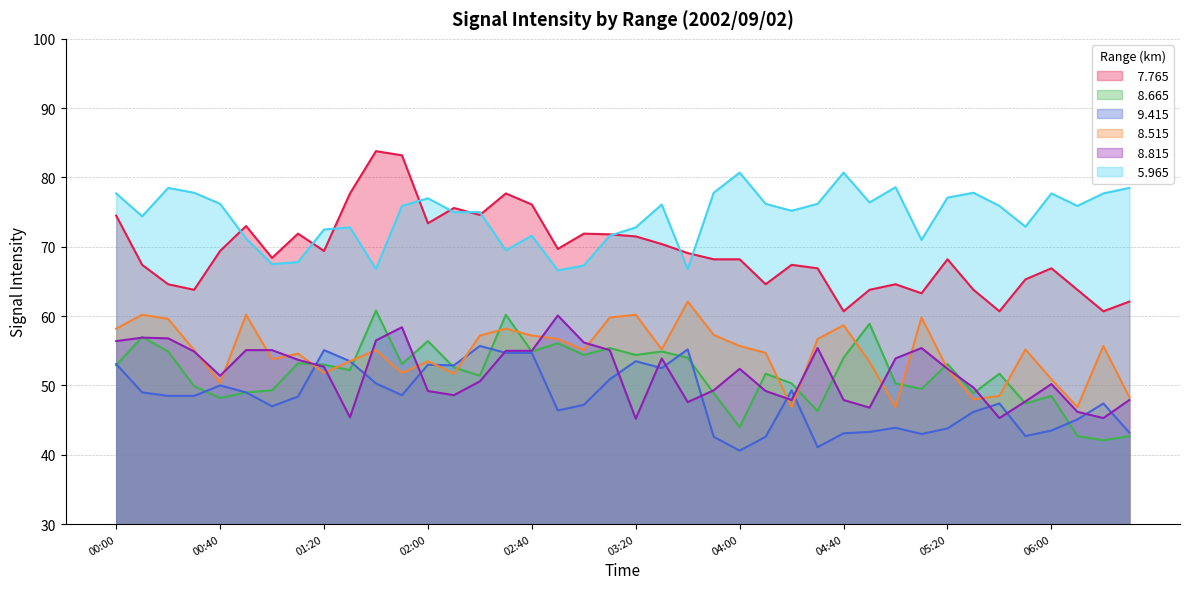

Which series has the largest range (max minus min)?

  7.765